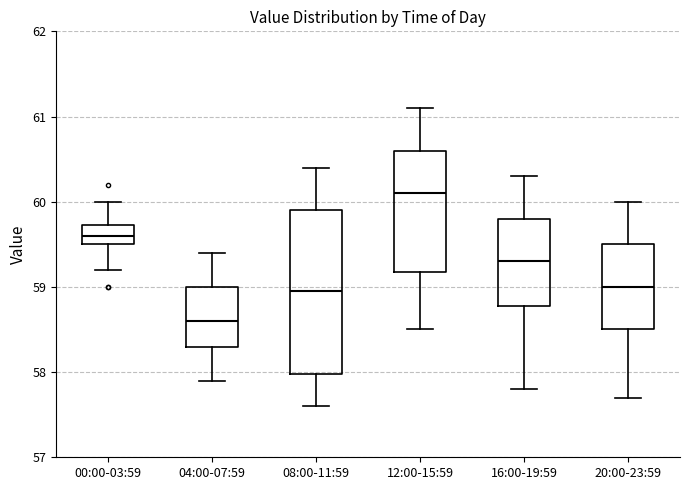

Where does the upper whisker of the box for 08:00-11:59 end on the y-axis? The values are not printed on the chart, so give them approximately, as read against the axis.

60.4